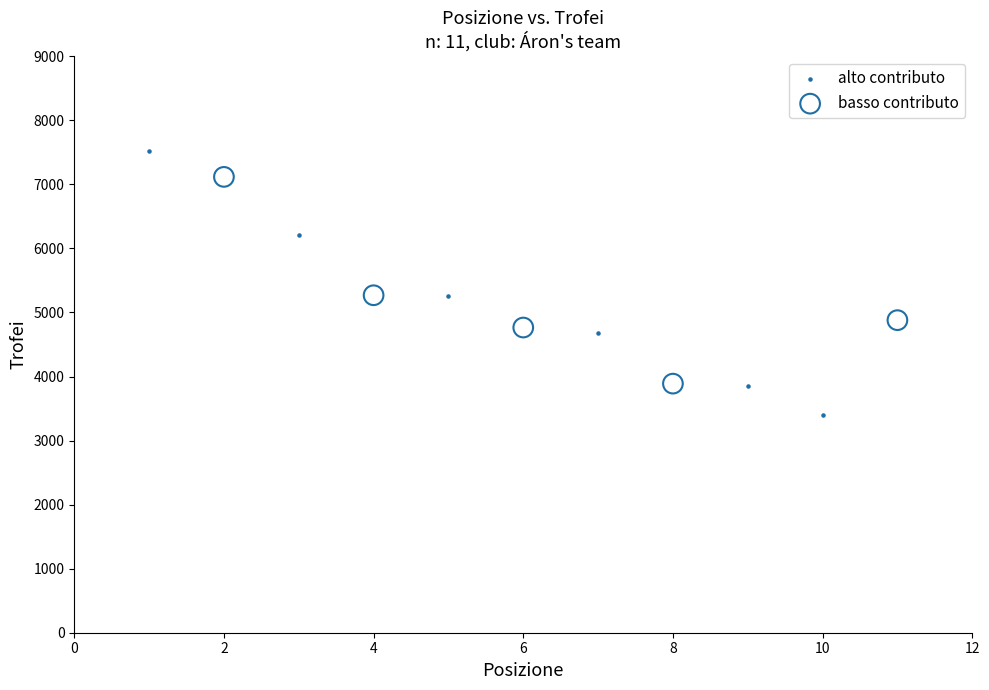

Which series reaches the minimum Y coordinate?

alto contributo